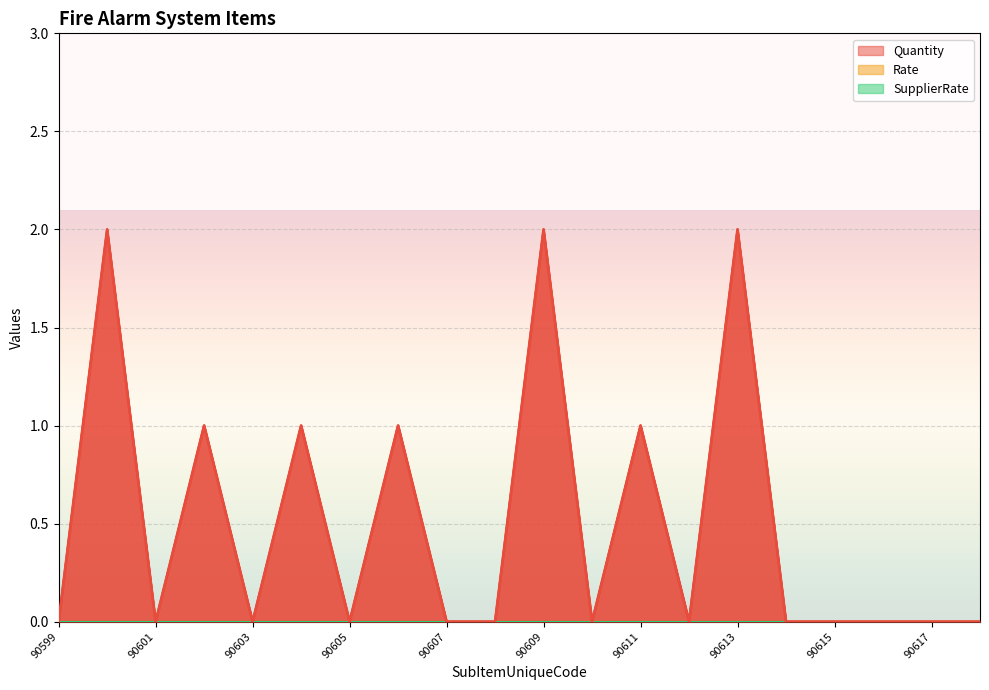

True or false: Rate and Quantity cross at least once.

False